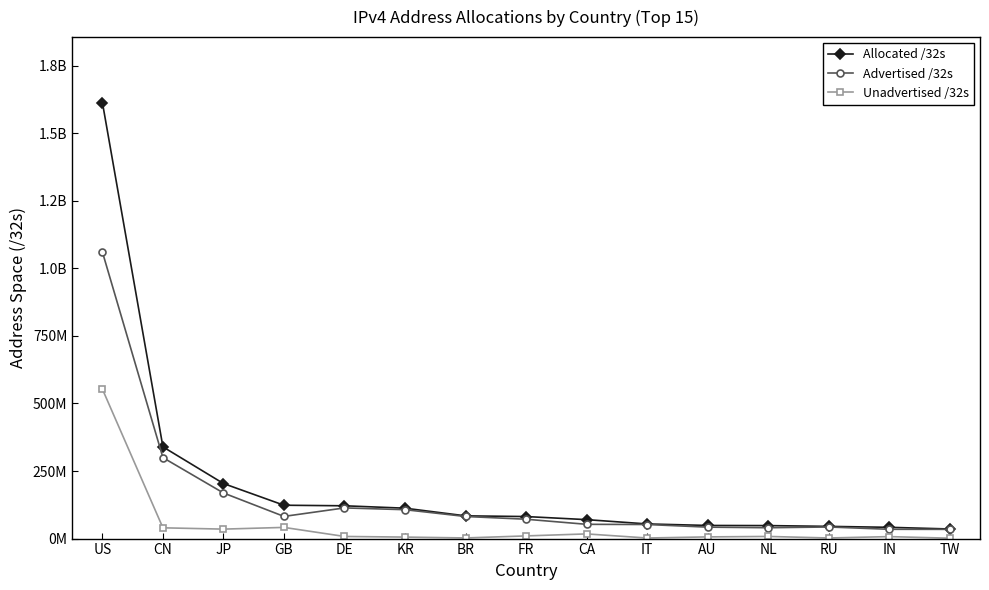

What are all the series names shown in the legend?

Allocated /32s, Advertised /32s, Unadvertised /32s